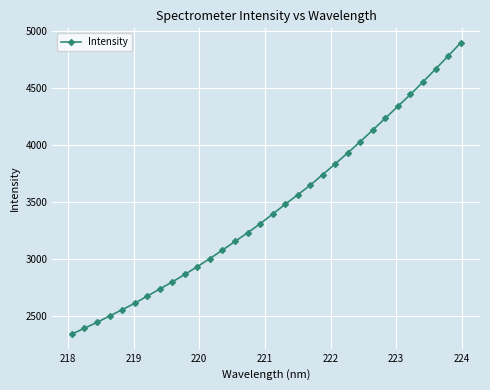

What is the average value?

3444.5